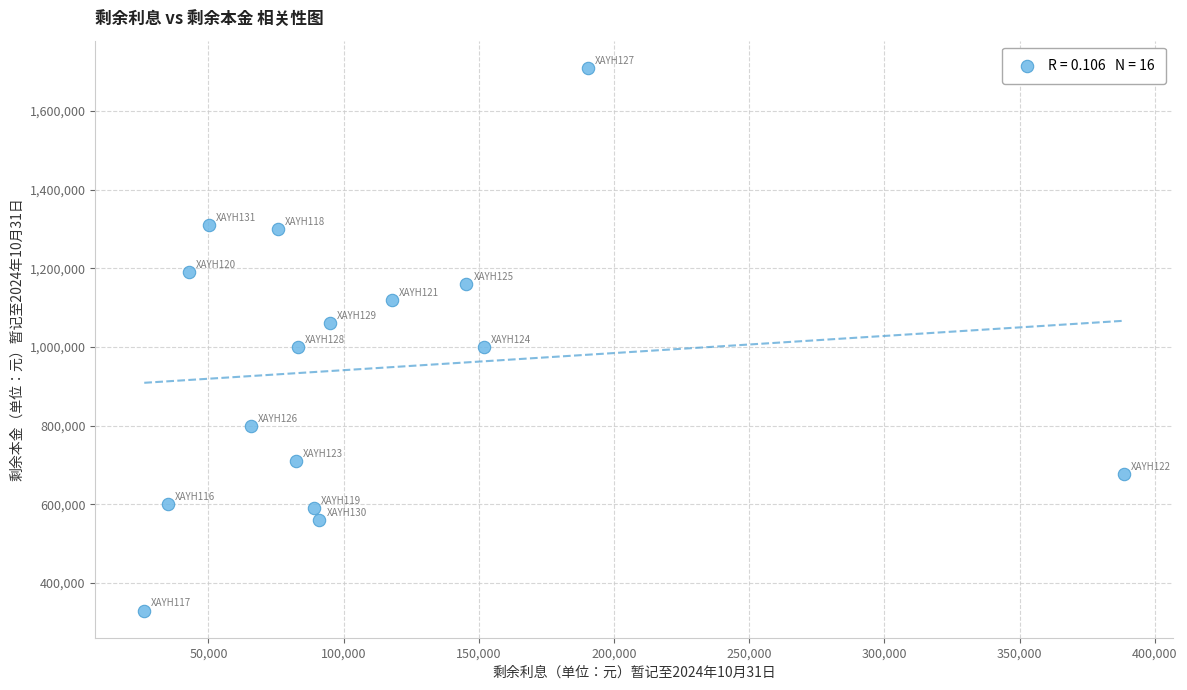

What is the range of Y values (max minus min)?

1380000.0